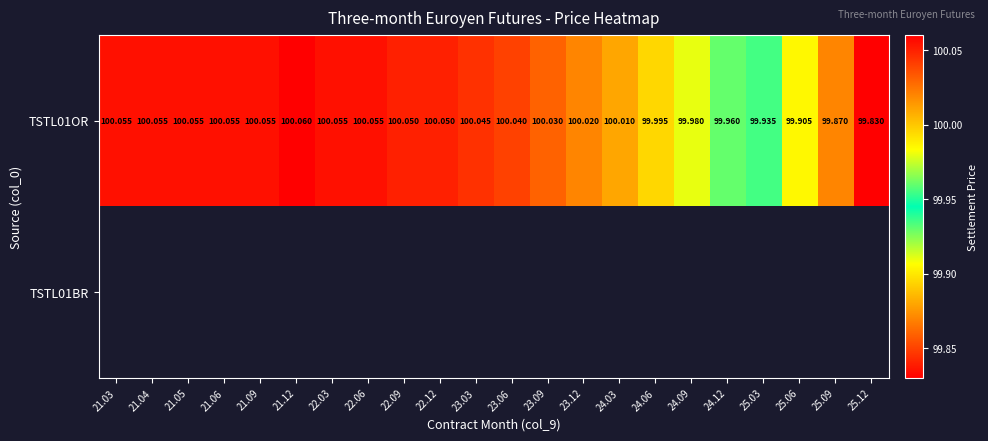

How many data points in TSTL01OR are above 100?

15